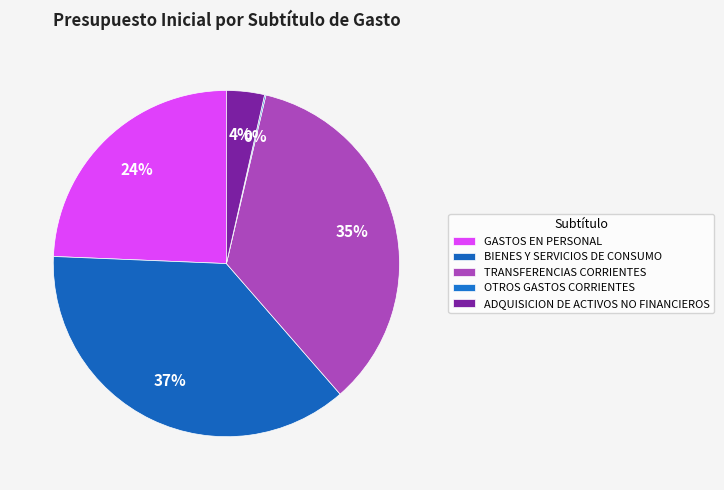

To the nearest percent, what portion does GASTOS EN PERSONAL represent?

24%